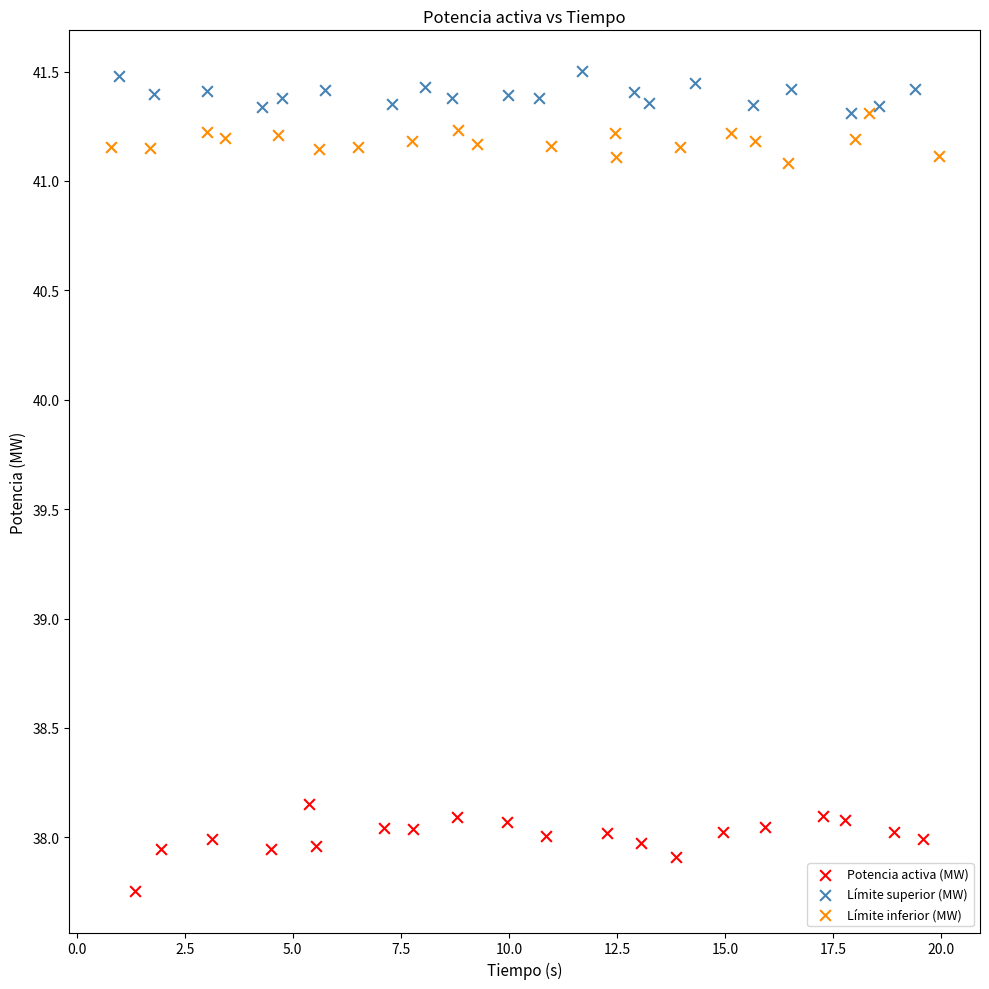

Which series reaches the maximum Y coordinate?

Límite superior (MW)